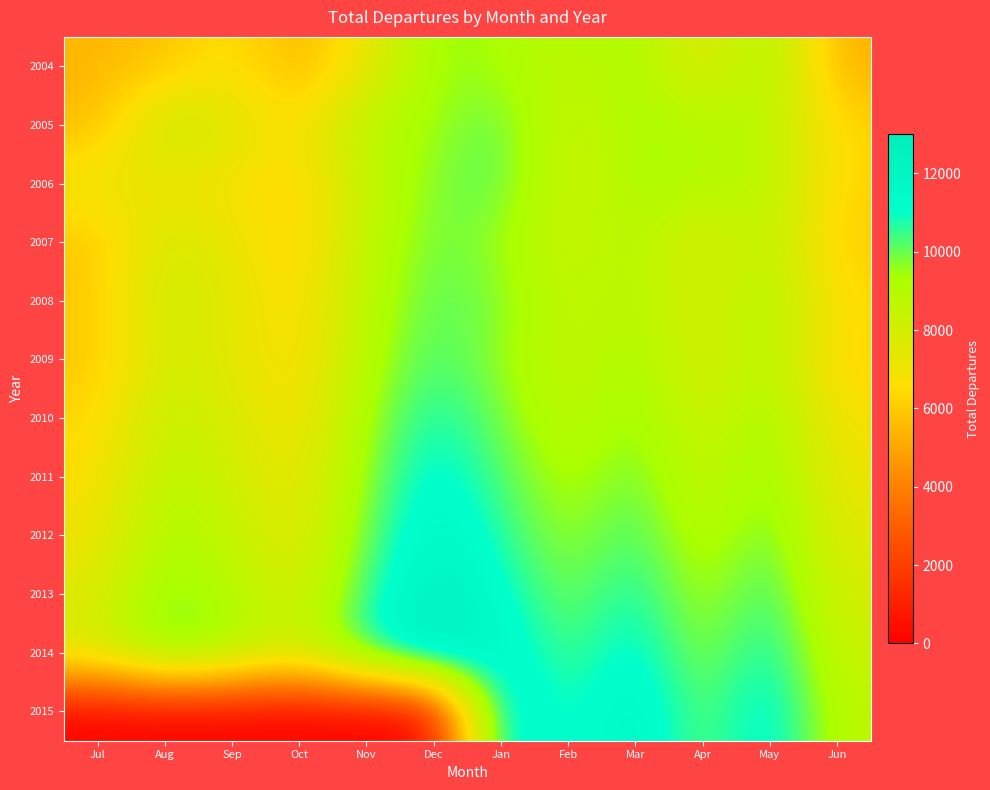

Which series changed the most between Aug and Apr?

2015